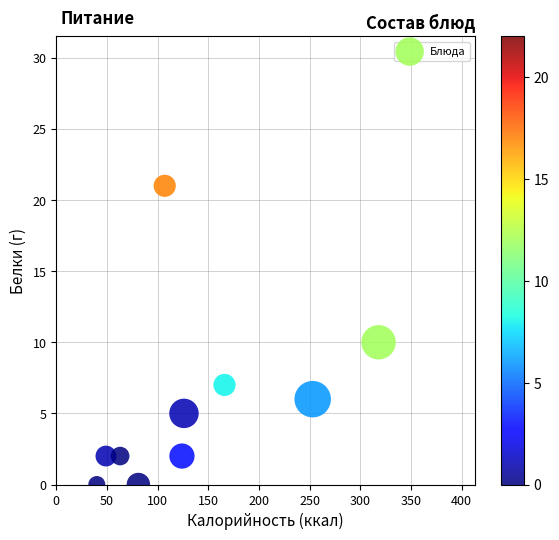

What is the average X value?

133